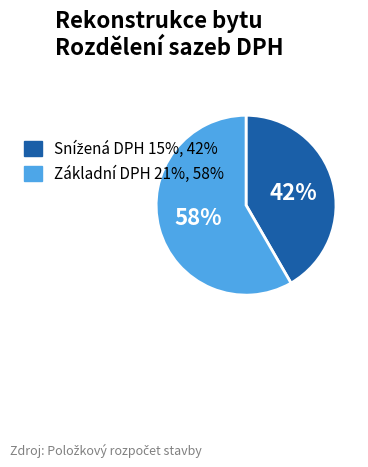

Is it true that Základní DPH 21% is 69% of the pie?

False